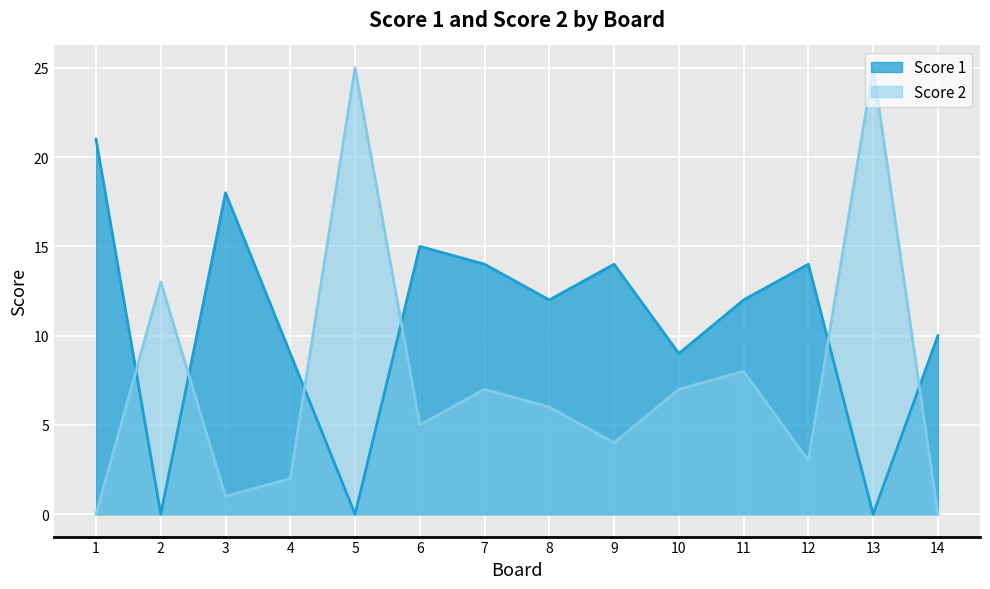

What is the value of the Score 1 point at the 14th from the left?

10